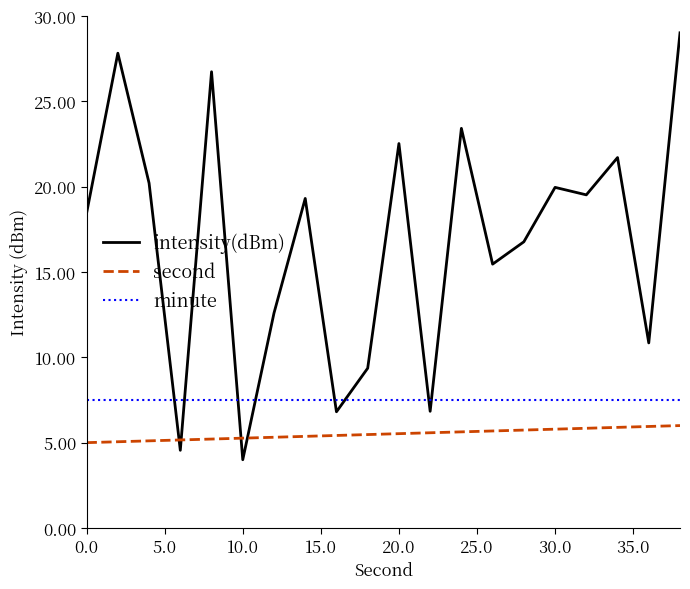

Which series has the largest total across all categories?

intensity(dBm)